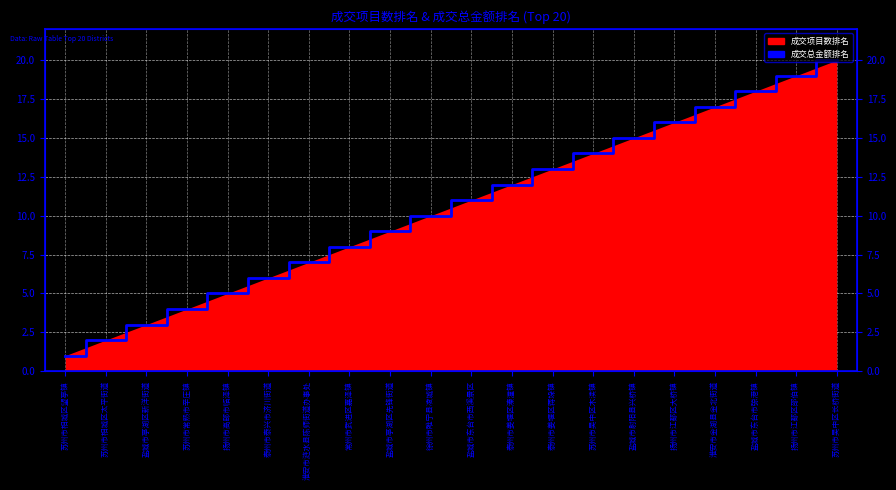

At which label is the value closest to 10?

徐州市睢宁县凌城镇